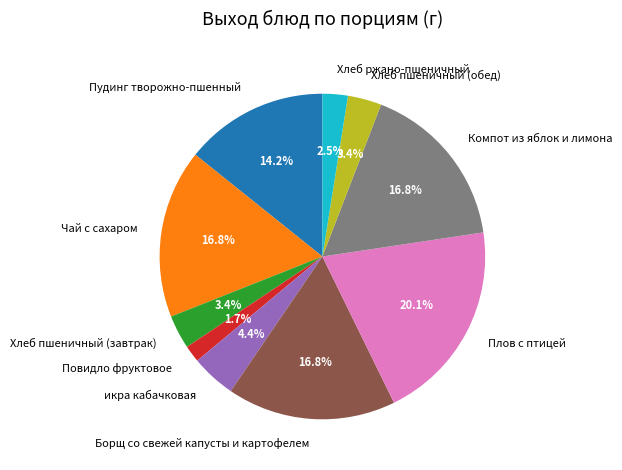

Count the number of slices in the pie.

10